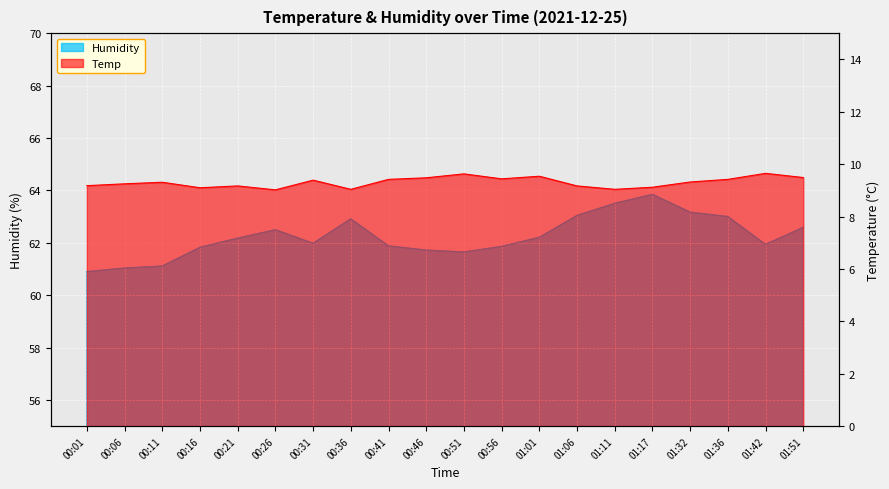

What is the sum of all Temp values?

186.2